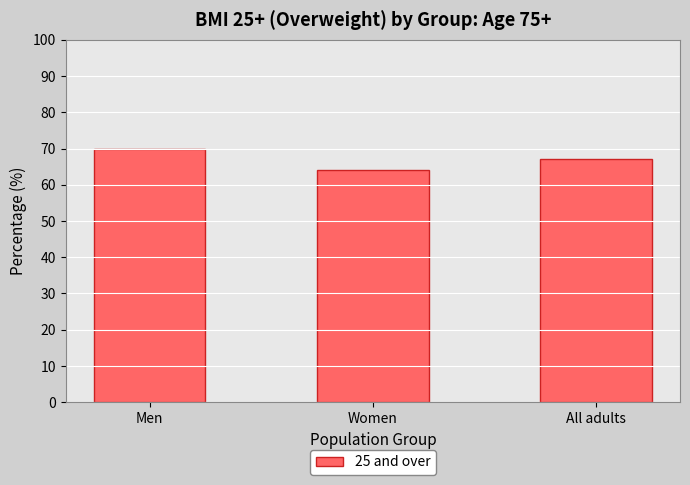

At which label does the data first exceed 67?

Men